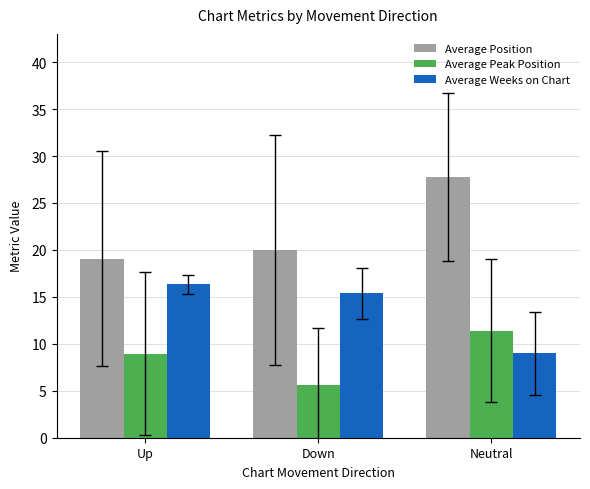

The value of Average Weeks on Chart at Neutral is 9.0. True or false?

True